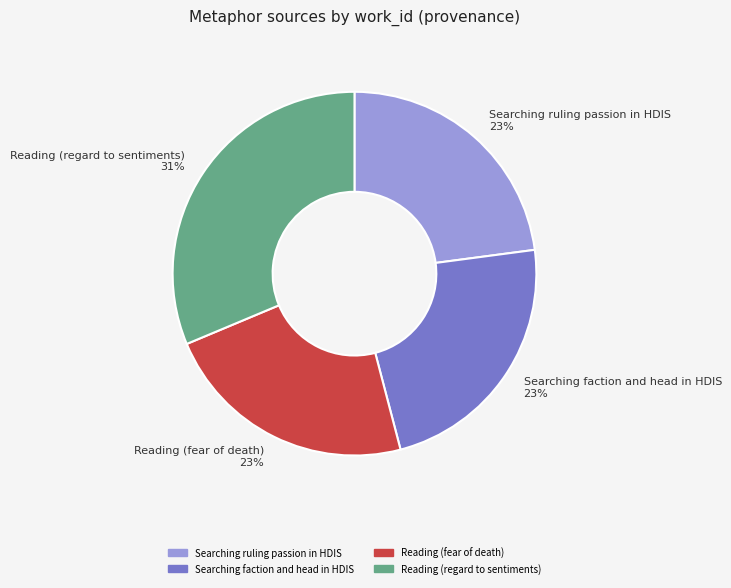

How many slices are in this pie chart?

4